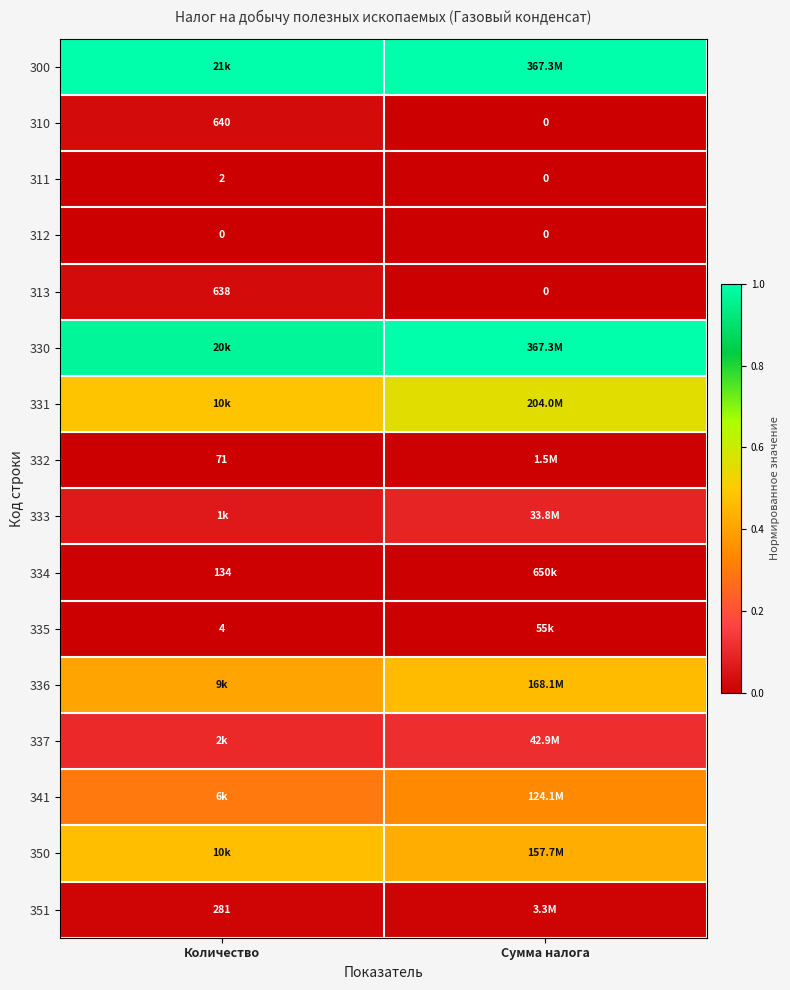

List the labels in order of 313 value, smallest first.

Сумма налога, Количество